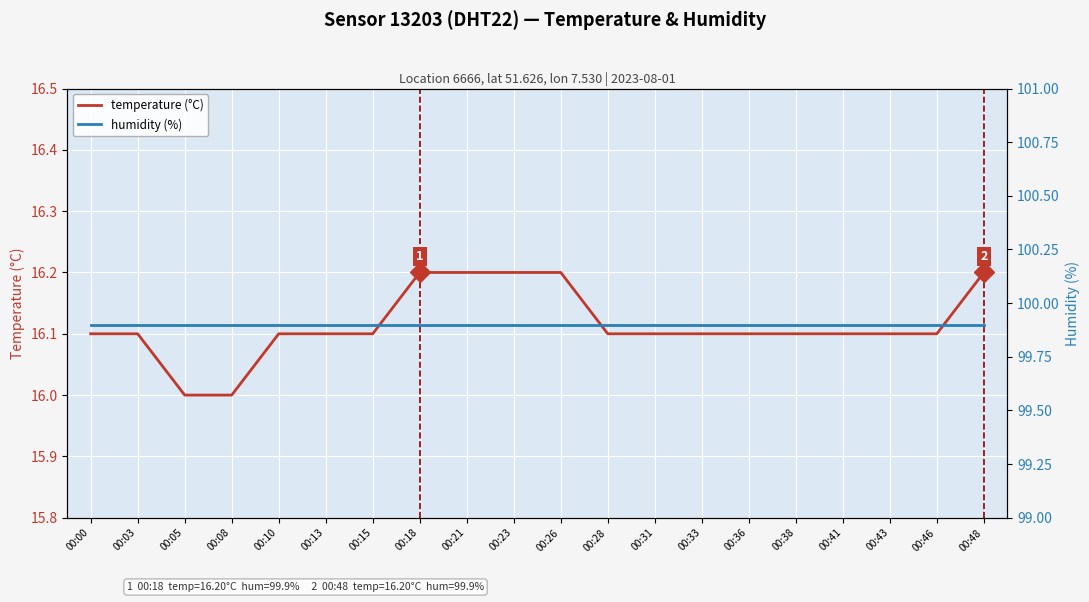

Reading left to right, extract all data points from this chart.

temperature (°C): 00:00=16.1	00:03=16.1	00:05=16.0	00:08=16.0	00:10=16.1	00:13=16.1	00:15=16.1	00:18=16.2	00:21=16.2	00:23=16.2	00:26=16.2	00:28=16.1	00:31=16.1	00:33=16.1	00:36=16.1	00:38=16.1	00:41=16.1	00:43=16.1	00:46=16.1	00:48=16.2
humidity (%): 00:00=99.9	00:03=99.9	00:05=99.9	00:08=99.9	00:10=99.9	00:13=99.9	00:15=99.9	00:18=99.9	00:21=99.9	00:23=99.9	00:26=99.9	00:28=99.9	00:31=99.9	00:33=99.9	00:36=99.9	00:38=99.9	00:41=99.9	00:43=99.9	00:46=99.9	00:48=99.9